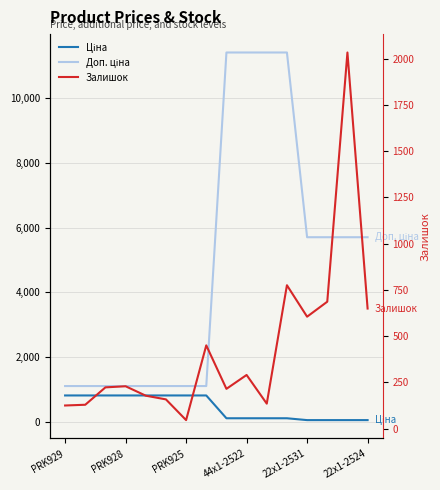

What is the difference between the maximum and second lowest values in the Ціна series?

761.4